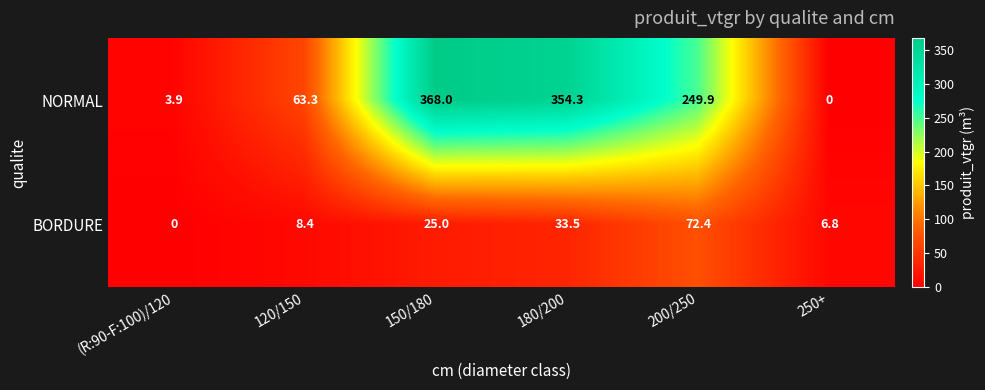

What is the total value across all series at 200/250?

322.3